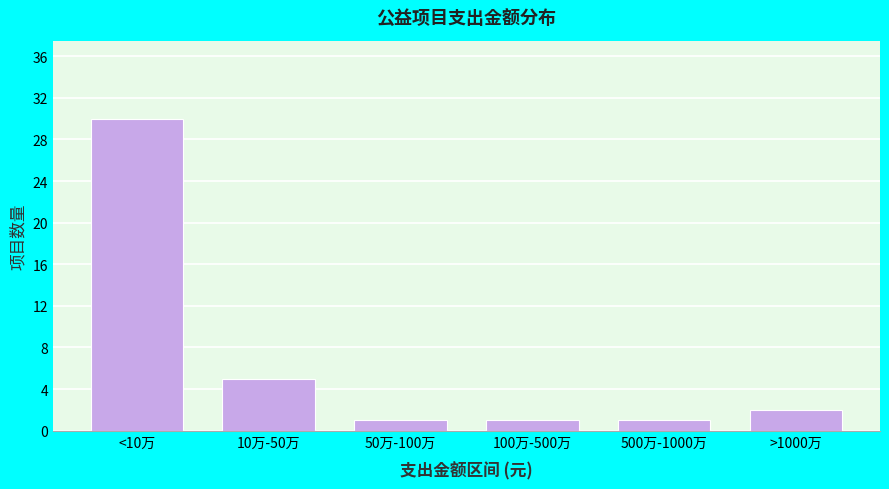

Reading left to right, list all the values displayed in this chart.

30	5	1	1	1	2